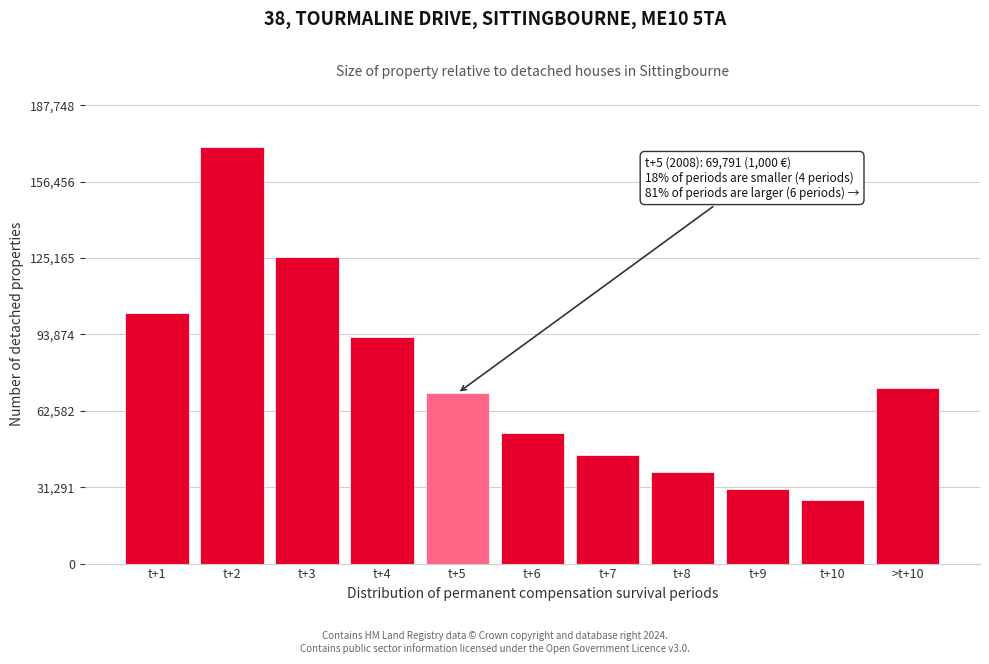

Reading right to left, list all the values displayed in this chart.

72067.4	26192.9	30437.0	37320.9	44630.2	53301.0	69791.3	92736.4	125555.6	170680.1	102711.1